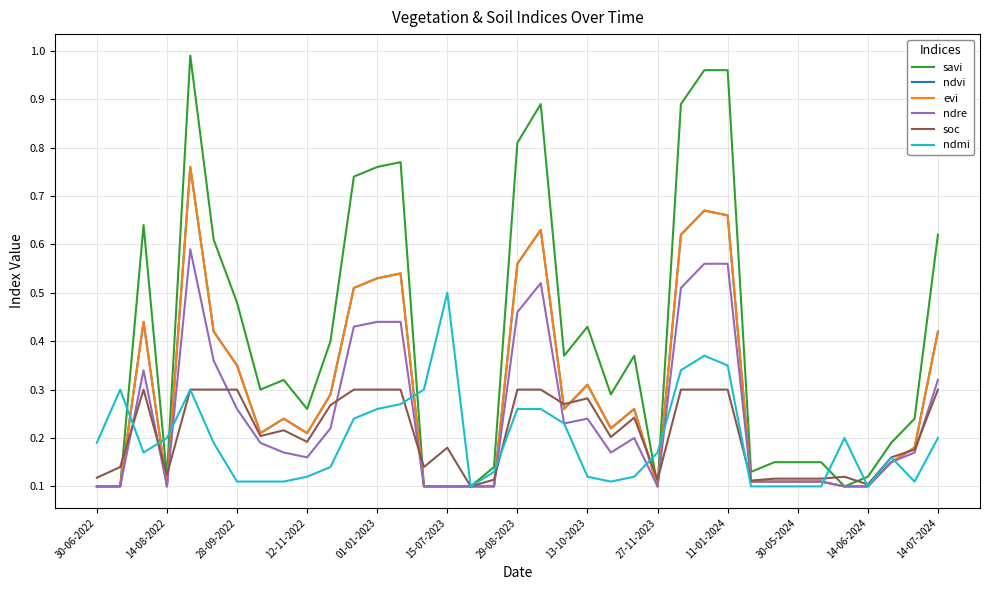

Does the chart have visible grid lines?

Yes